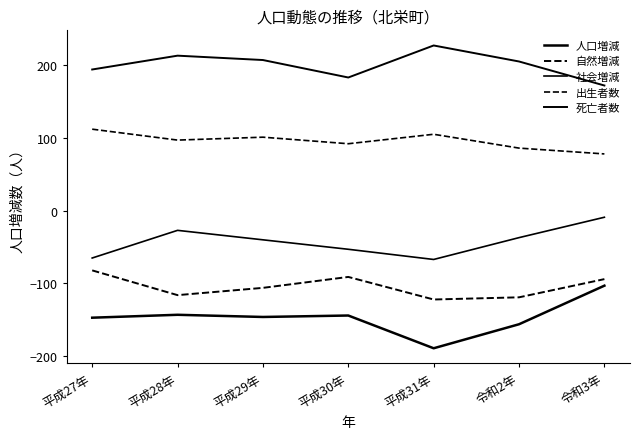

What is the difference between the second highest and second lowest values in the 自然増減 series?

28